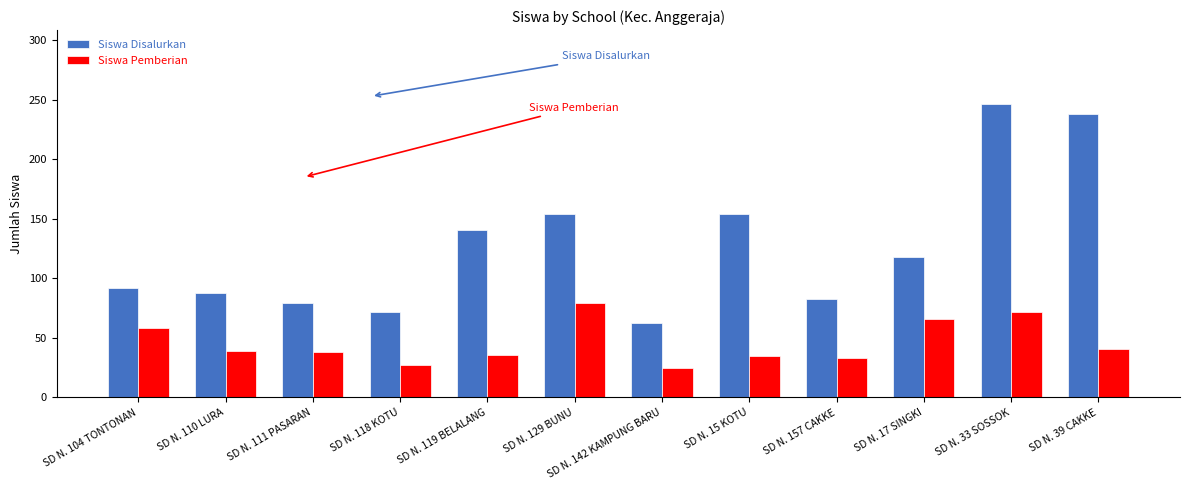

What are all the series names shown in the legend?

Siswa Disalurkan, Siswa Pemberian